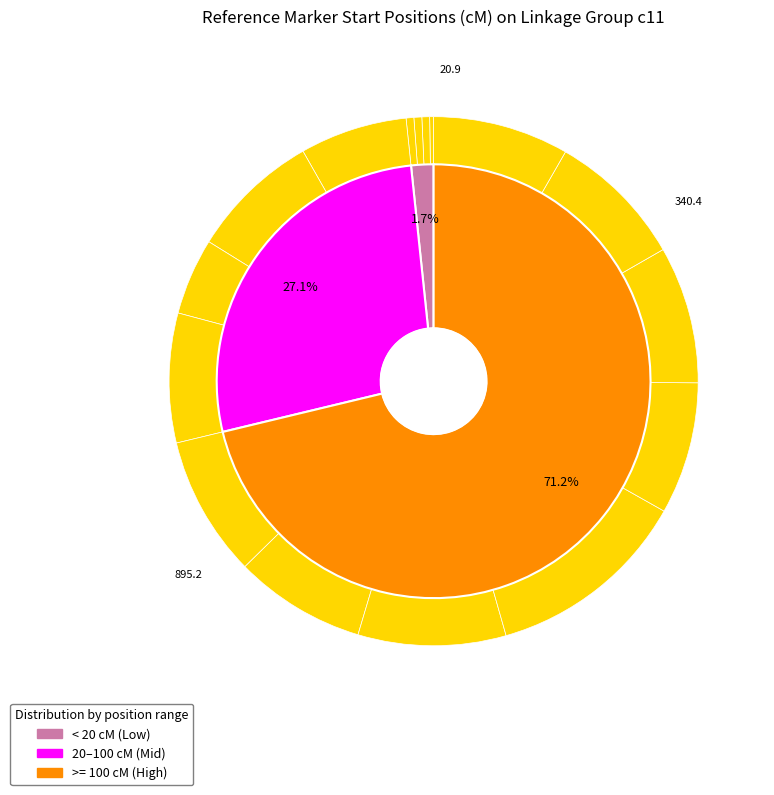

Count the number of slices in the pie.

16